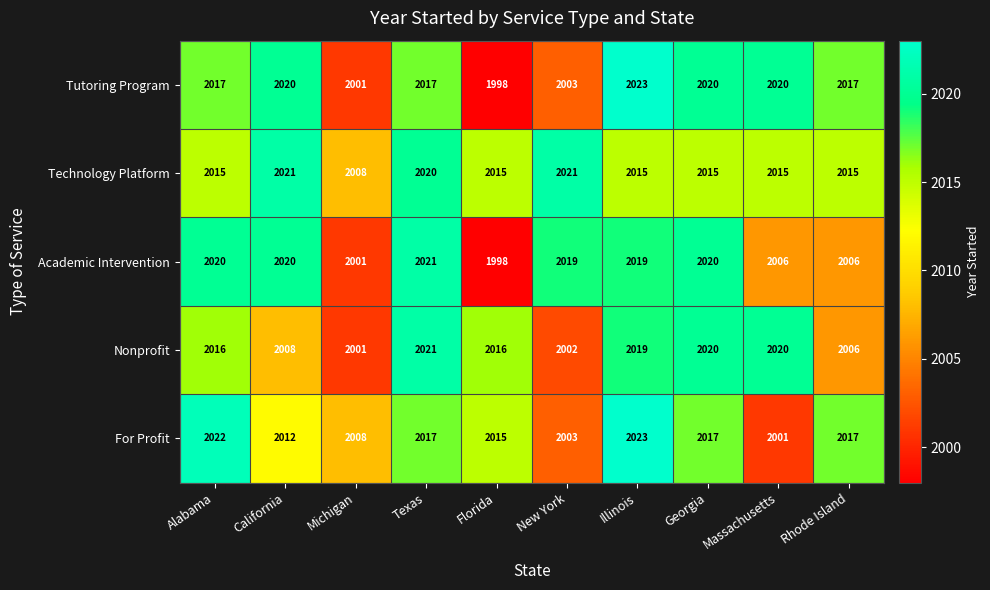

What is the total value across all series at Texas?

10096